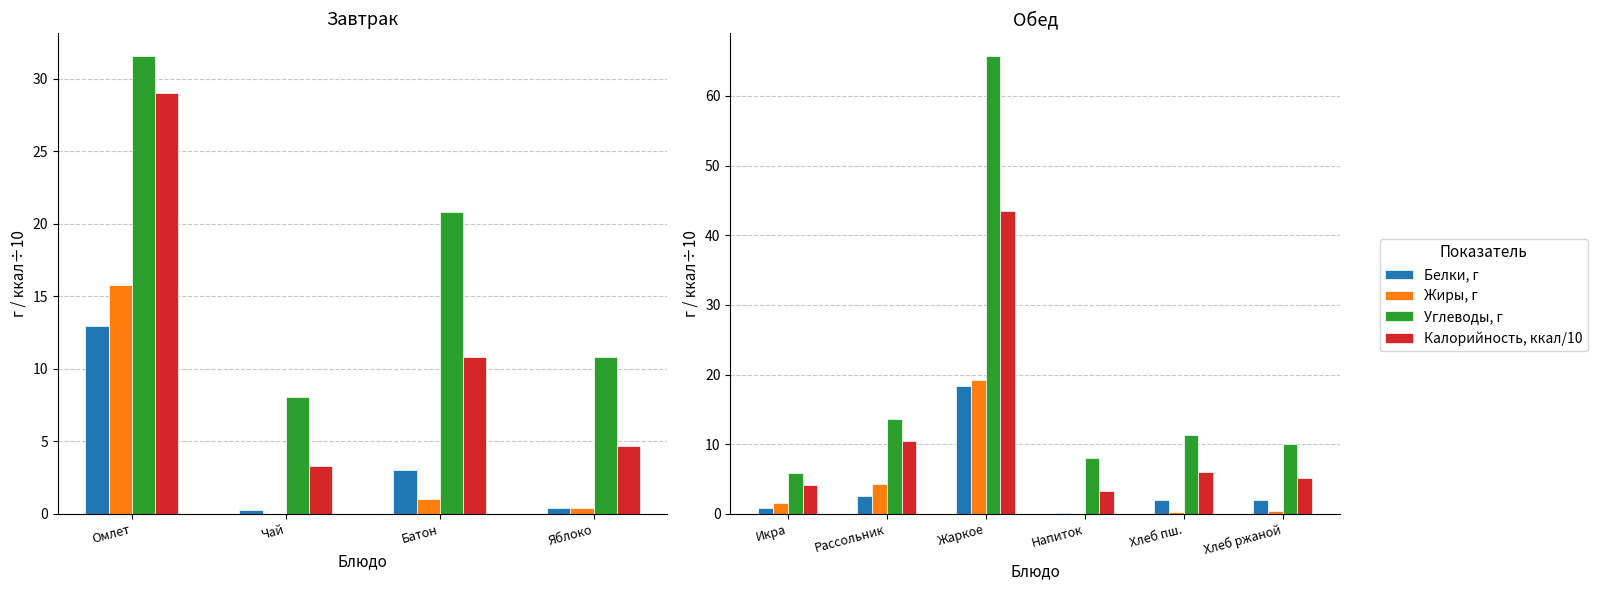

How many values in the Белки, г series are below 1?

2